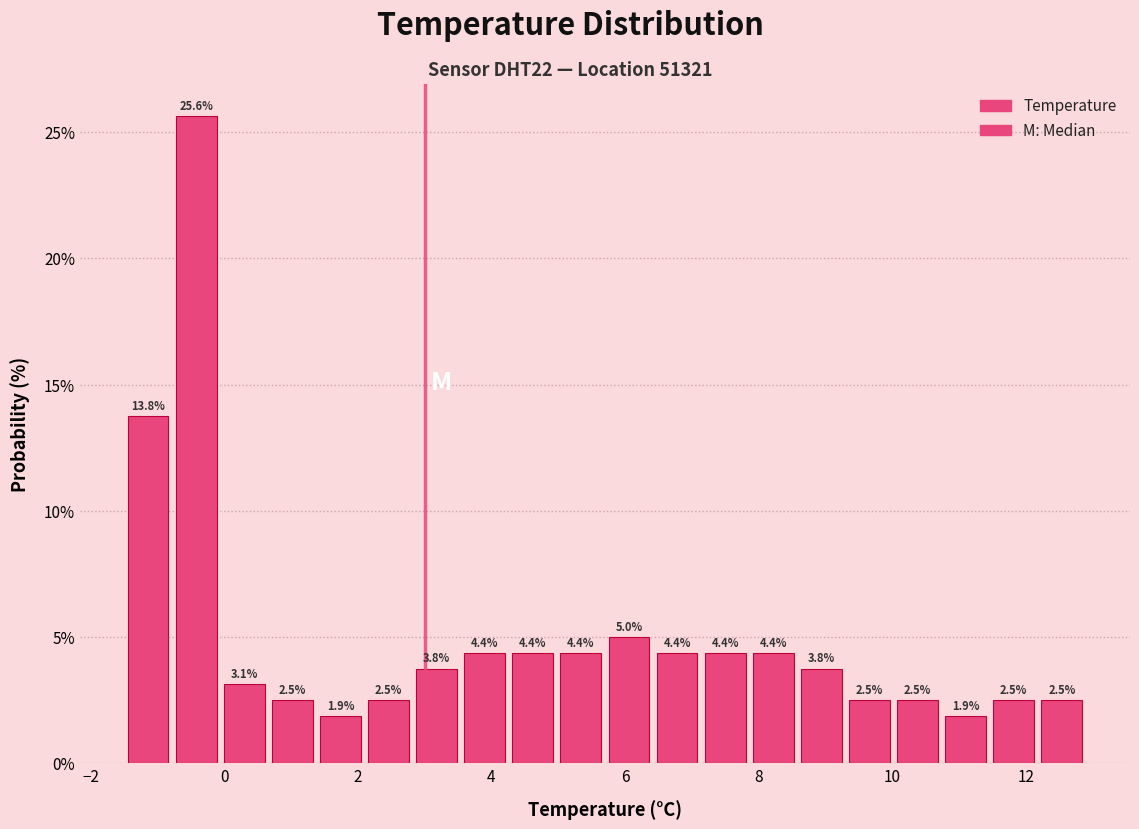

Around what value on the x-axis is the tallest bar? Give the approximate position of its centre, as read against the axis.

-0.4